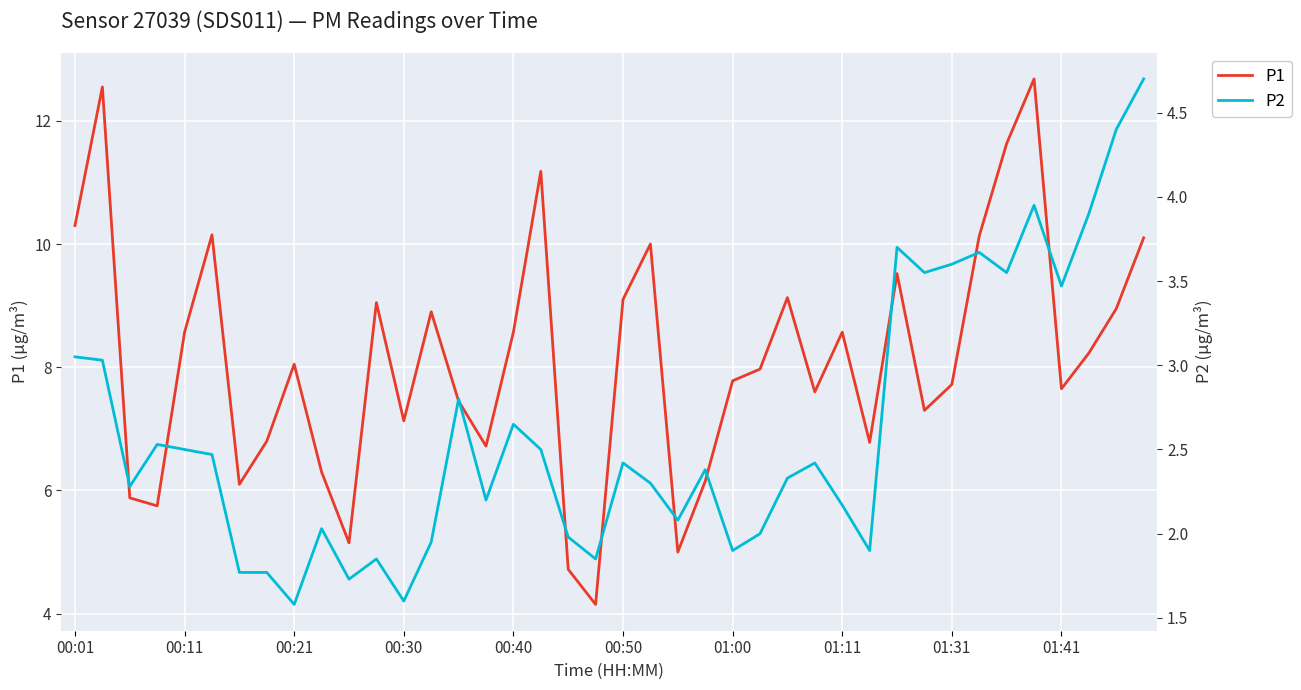

How many lines are shown in the chart?

2